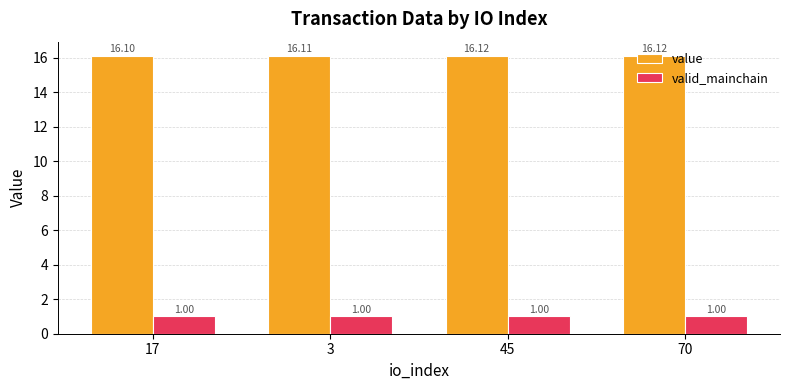

What is the sum of all valid_mainchain values?

4.0